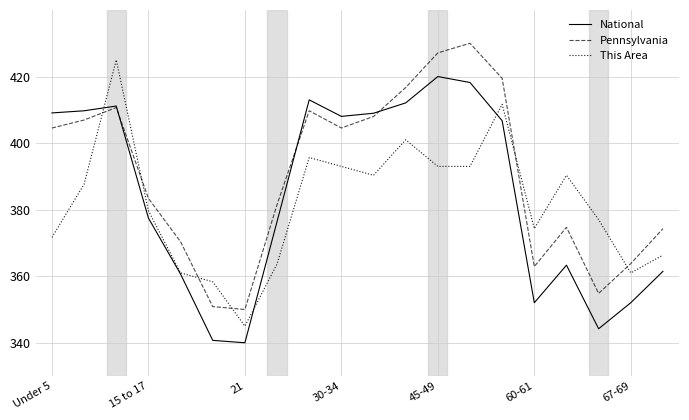

What is the sum of all National values?

7685.3